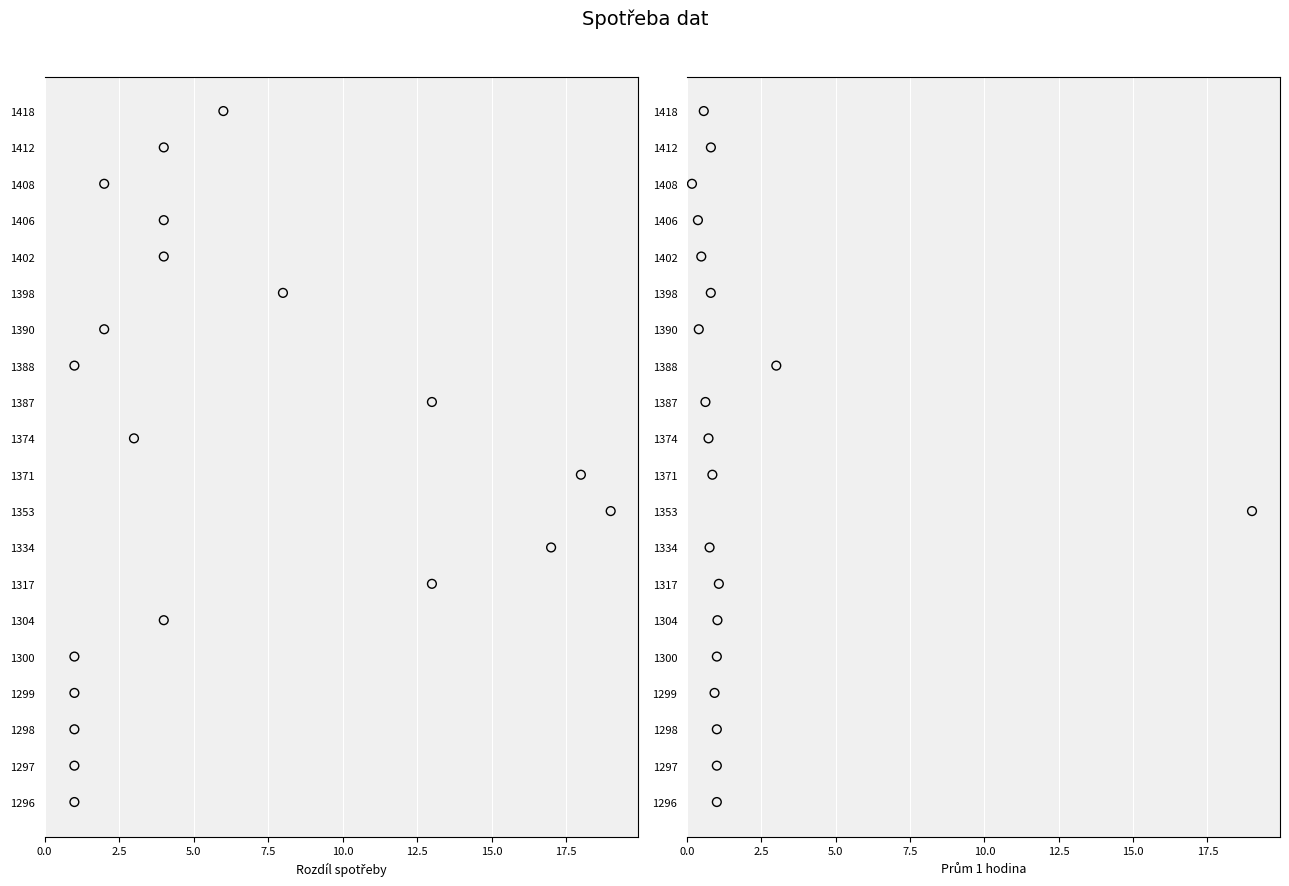

Which series has the largest Y range (max minus min)?

Rozdíl spotřeby